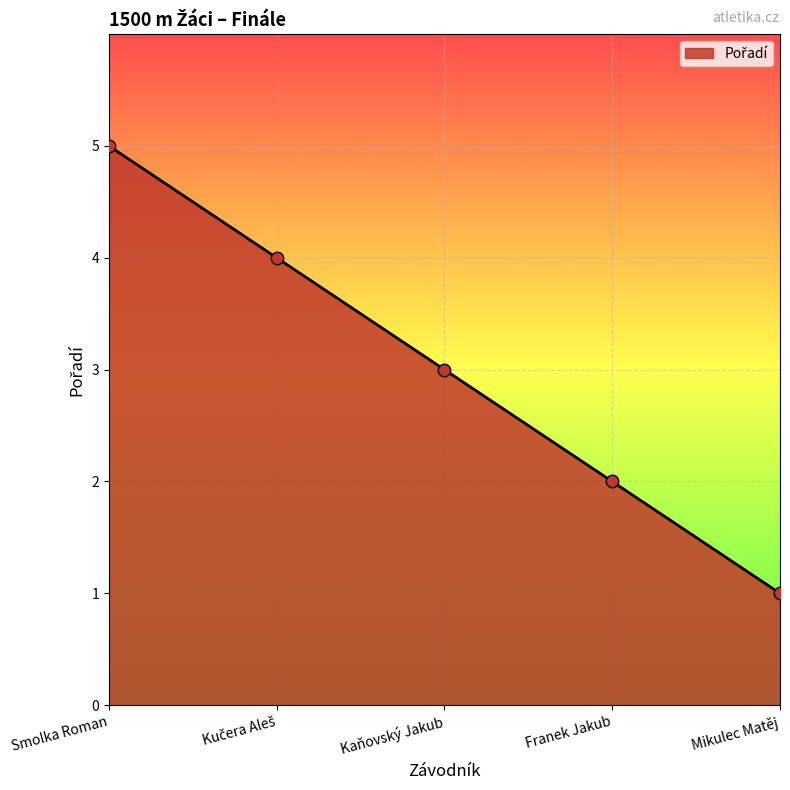

What is the ratio of the value at Smolka Roman to the value at Franek Jakub?

2.5